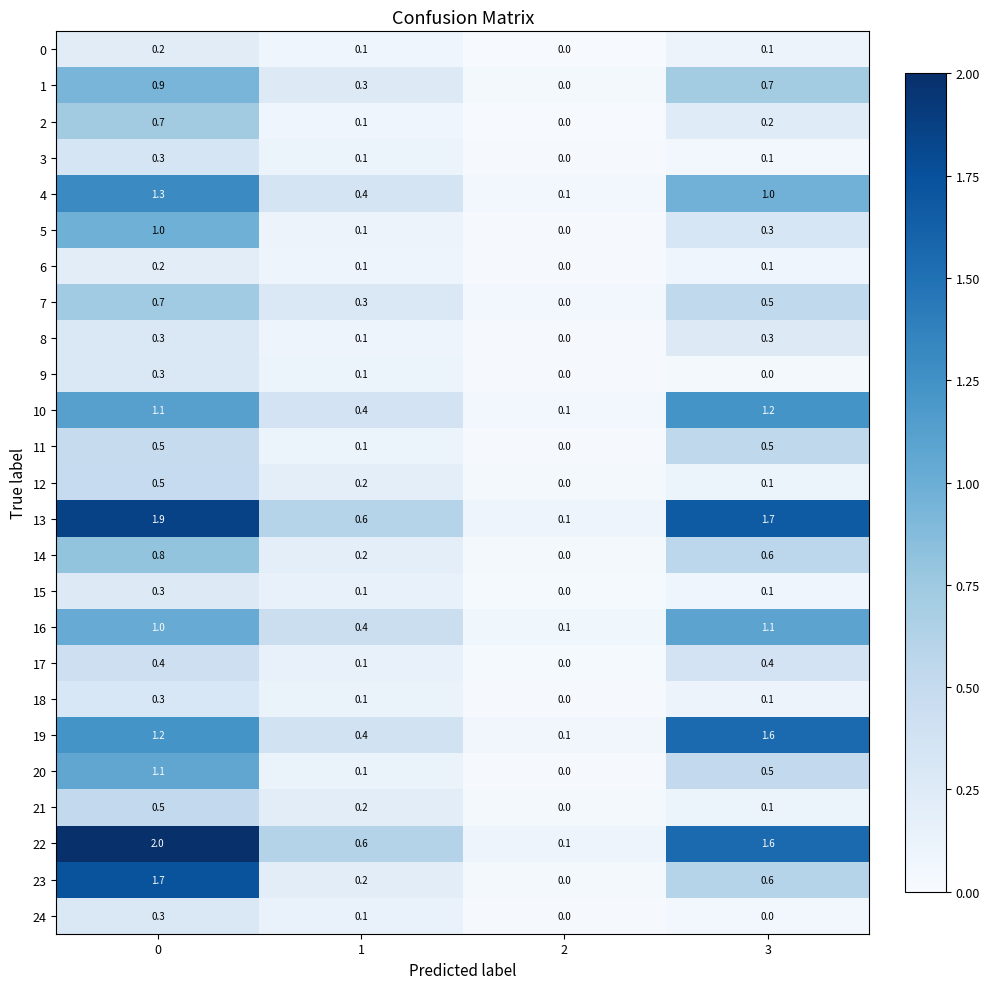

What is the sum of the 19 values at 2 and 3?

1.7